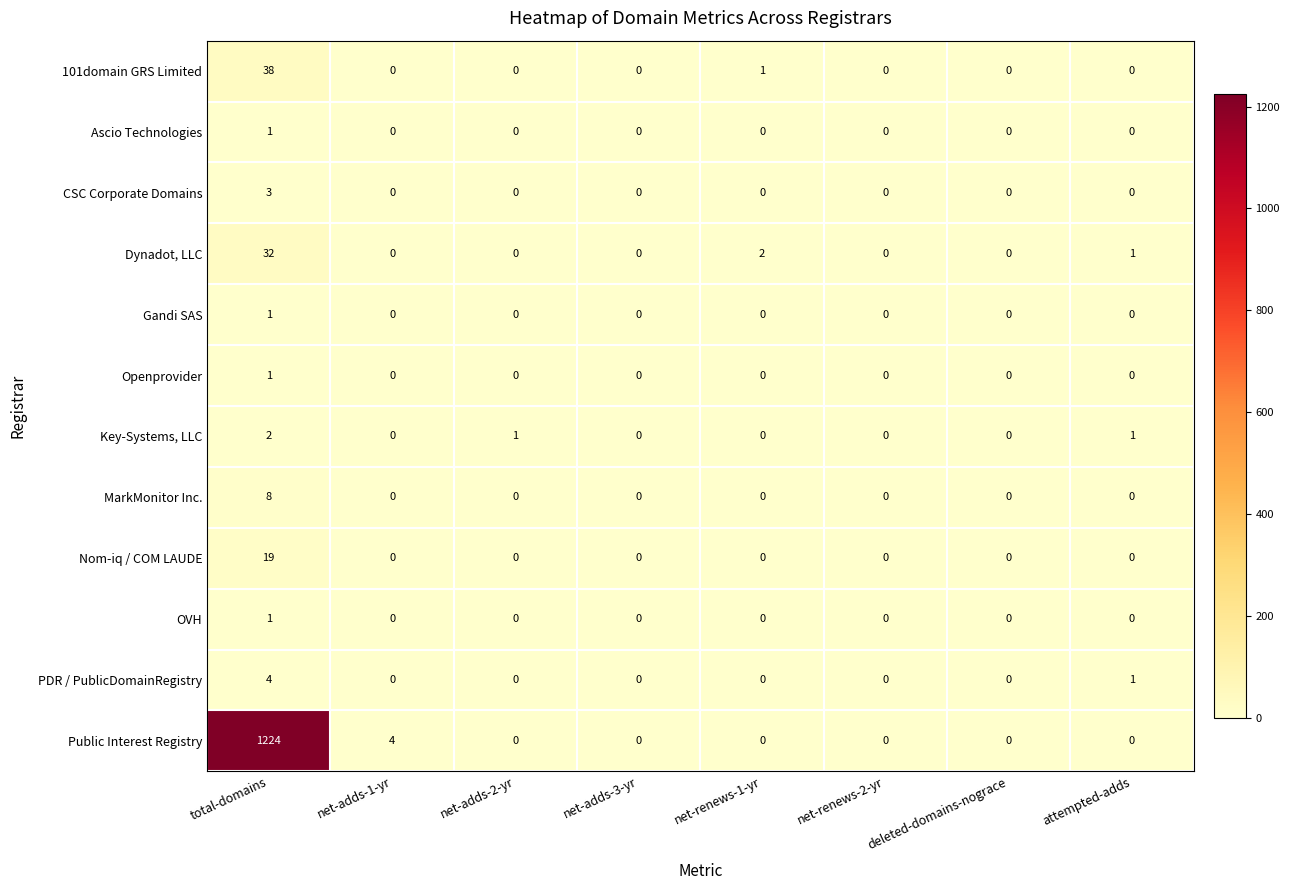

Which series has the largest total across all categories?

Public Interest Registry